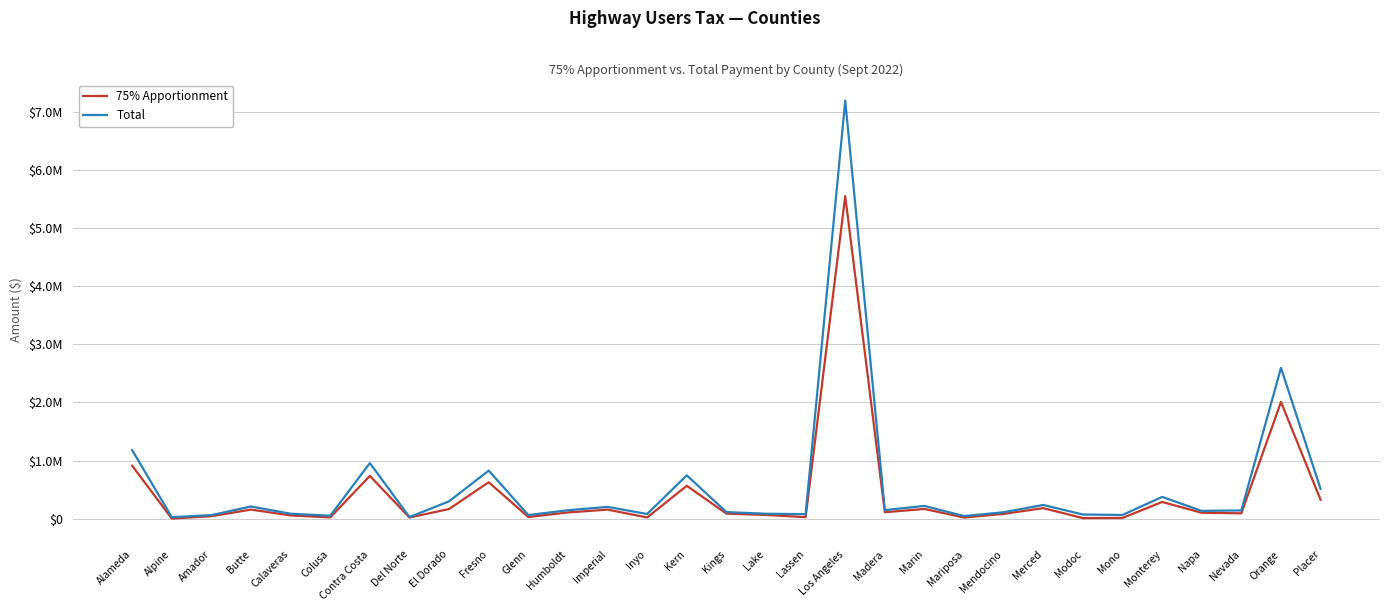

At which category is the sum across all series the highest?

Los Angeles